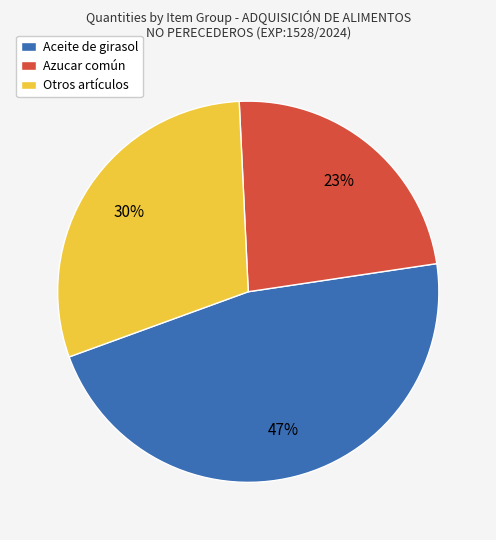

Combined, do Azucar común and Aceite de girasol account for over 50%?

Yes